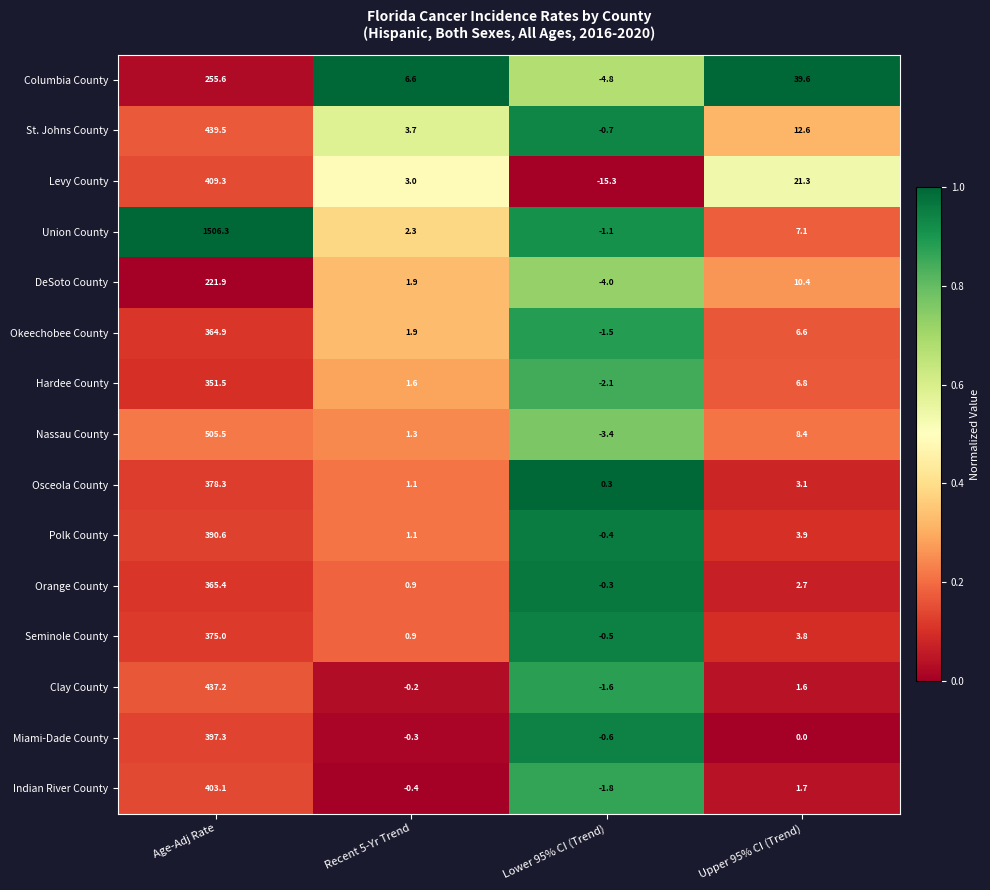

List the labels in order of Orange County value, smallest first.

Lower 95% CI (Trend), Recent 5-Yr Trend, Upper 95% CI (Trend), Age-Adj Rate